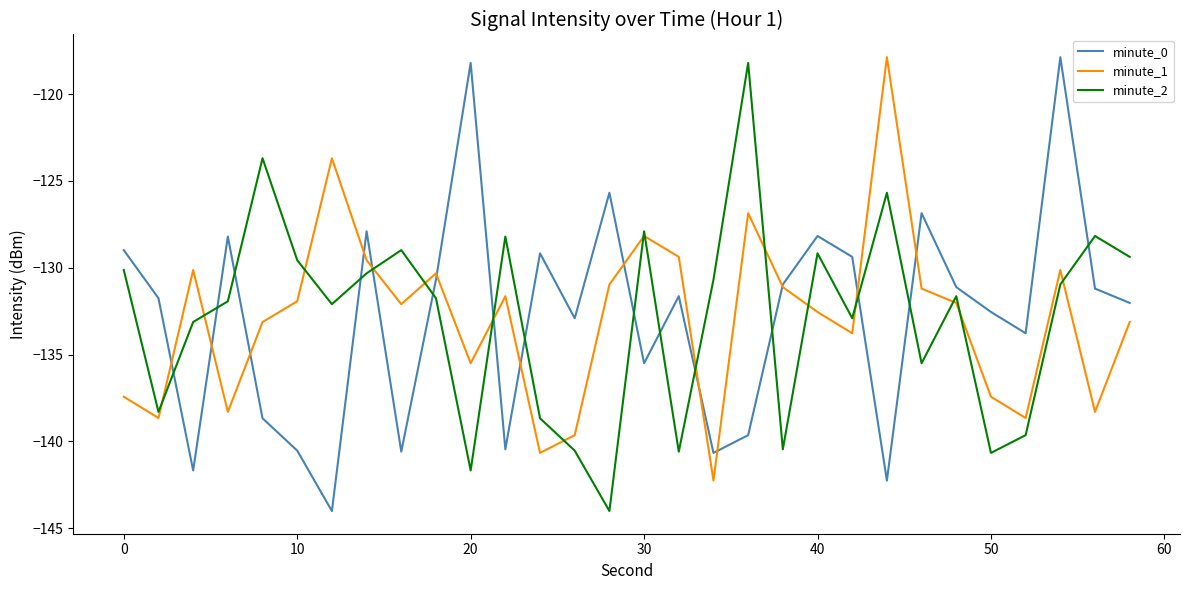

True or false: minute_2 and minute_0 cross at least once.

True